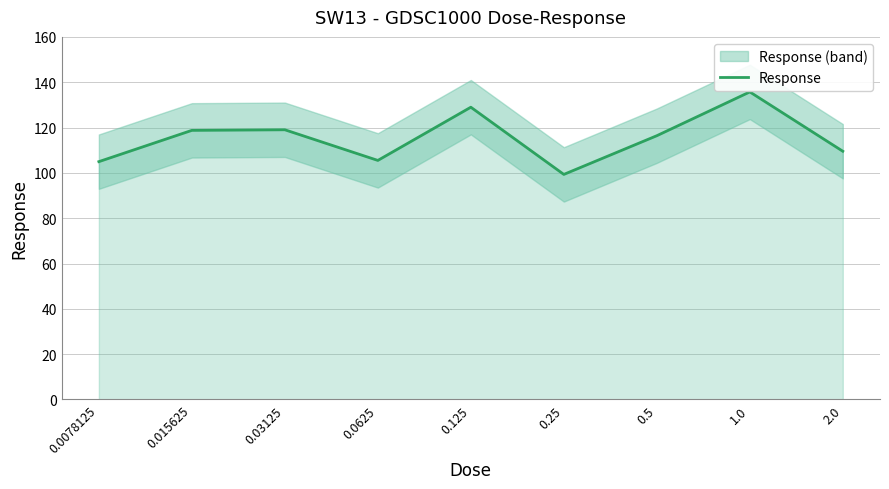

What position from the left is 0.125?

5